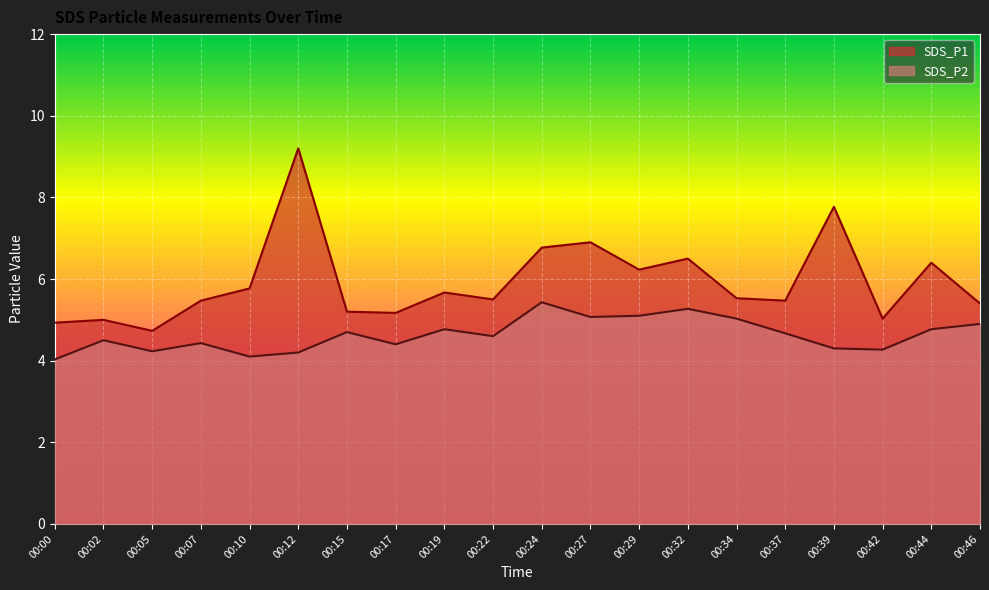

True or false: SDS_P1 has more than 1 interior local peaks.

True